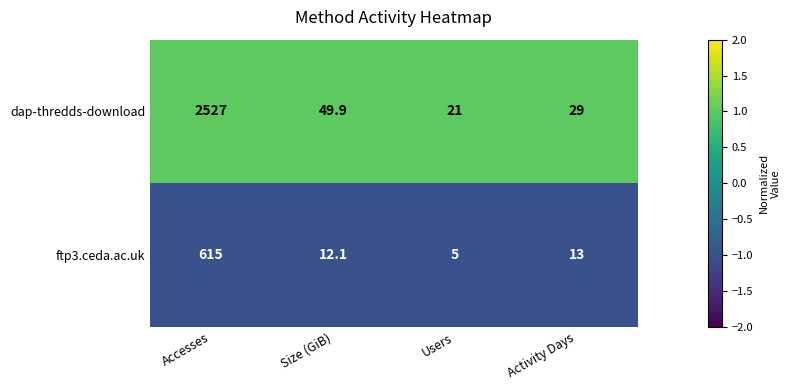

Which series has the largest total across all categories?

dap-thredds-download